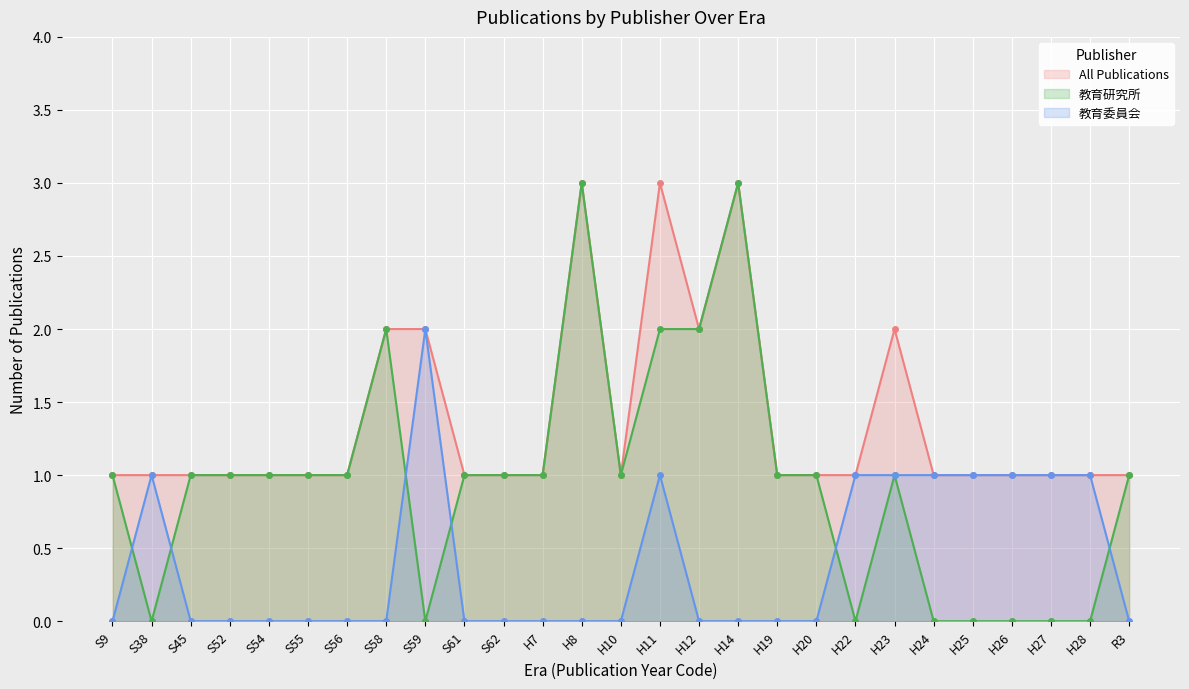

What is the maximum value shown in the chart?

3